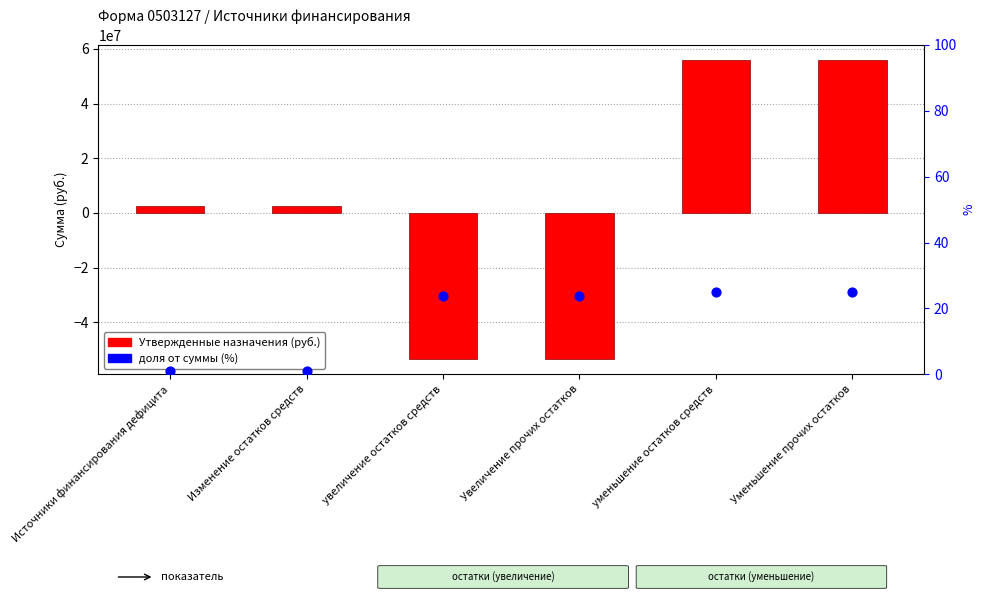

Which series reaches the minimum Y coordinate?

Утвержденные бюджетные назначения